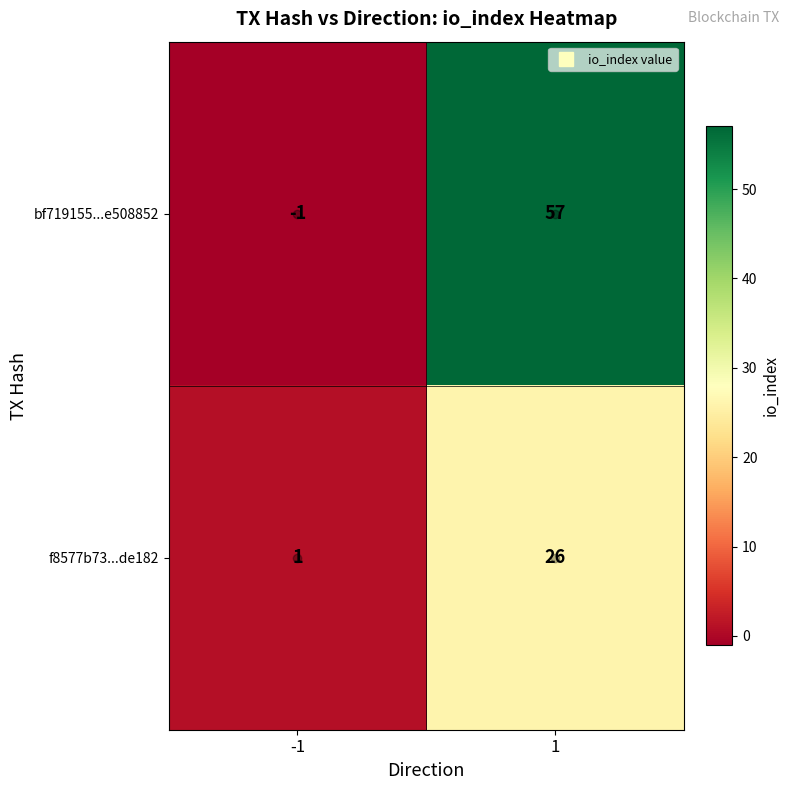

What is the greatest value displayed?

57